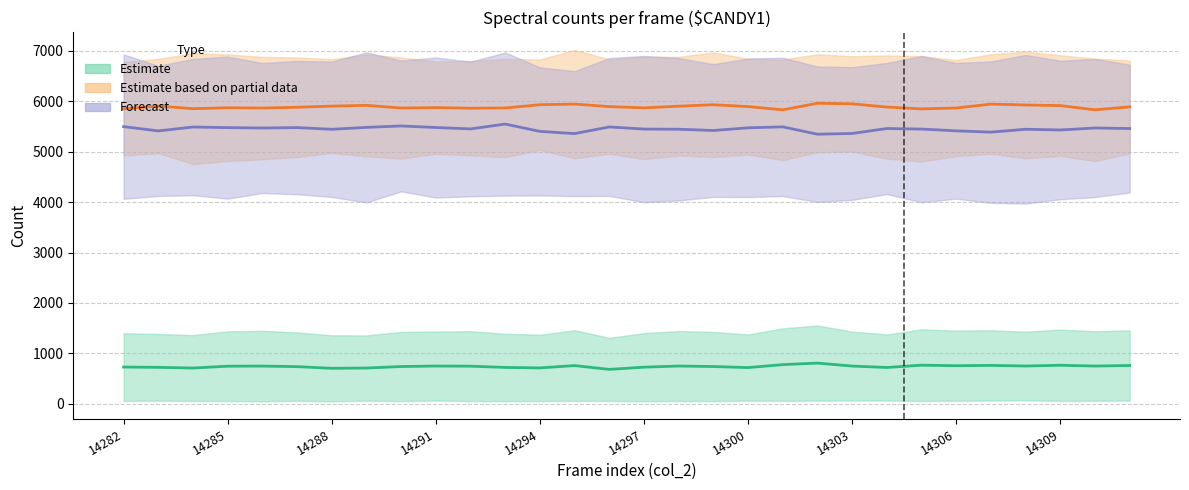

What is the maximum value shown in the chart?

7015